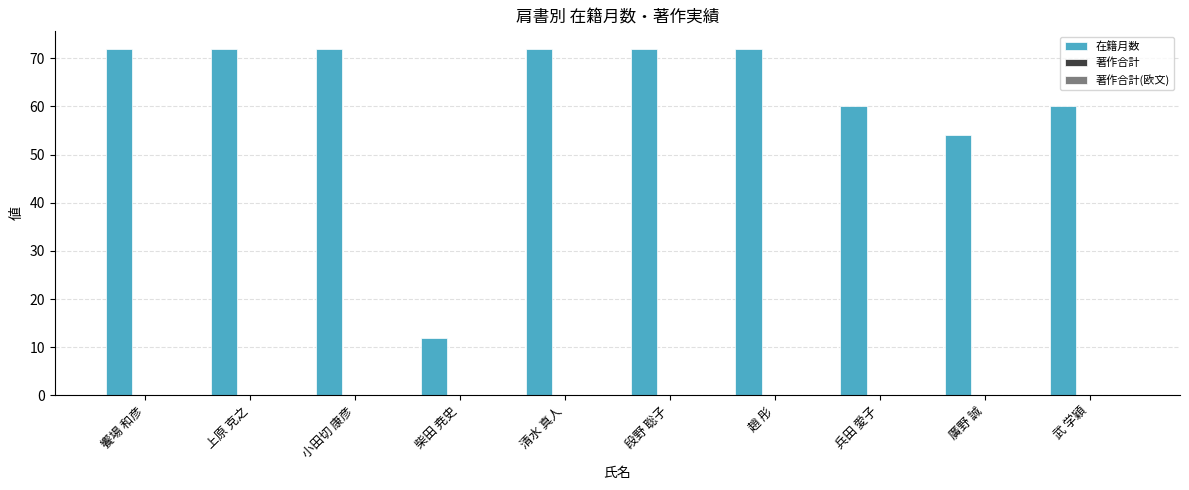

What is the sum of the values at 柴田 尭史 and 武 学穎?

72